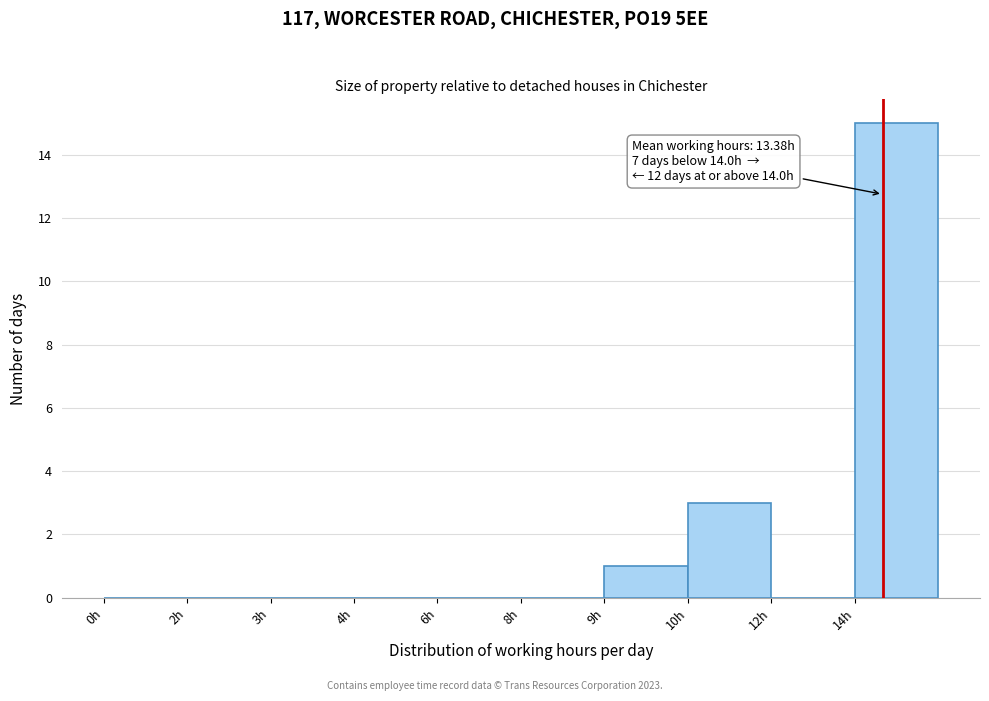

Reading left to right, transcribe all the data shown in this chart.

0h=0	2h=0	3h=0	4h=0	6h=0	8h=0	9h=1	10h=3	12h=0	14h=15